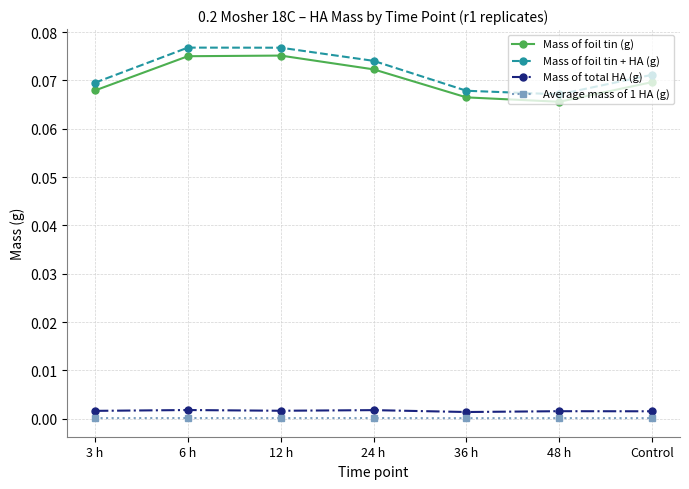

Which series changed the most between 3 h and 12 h?

Mass of foil tin + HA (g)